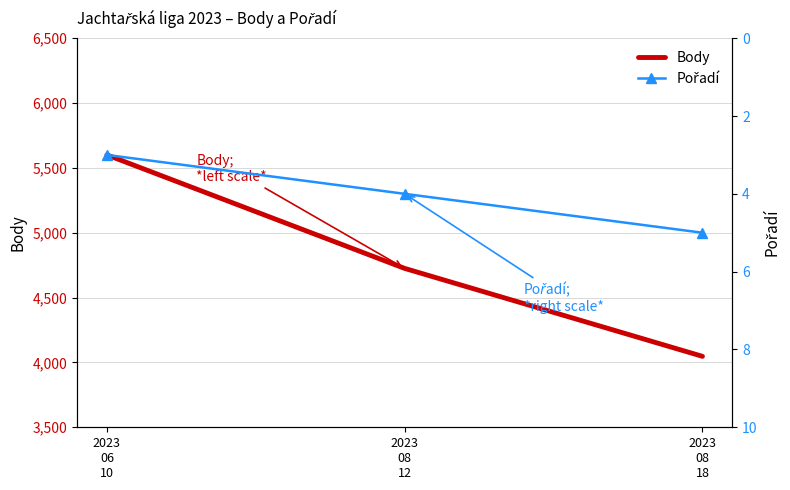

At which category does the chart reach its peak across all series?

2023
06
10